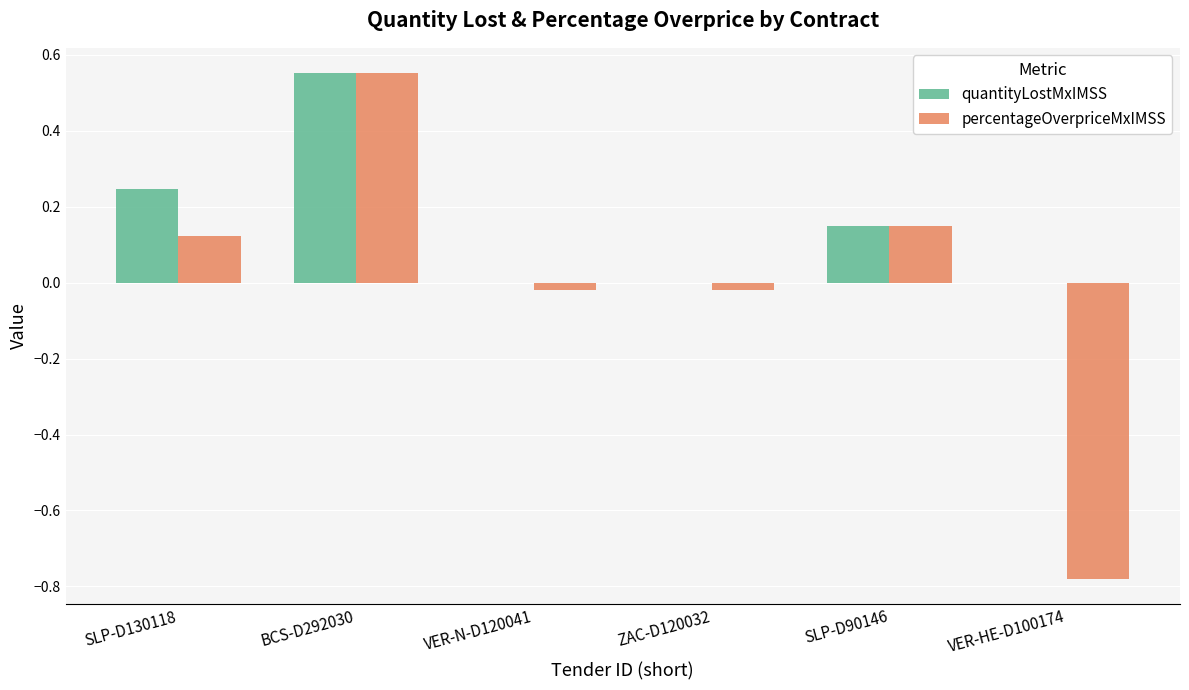

How many data points does each series have?

6